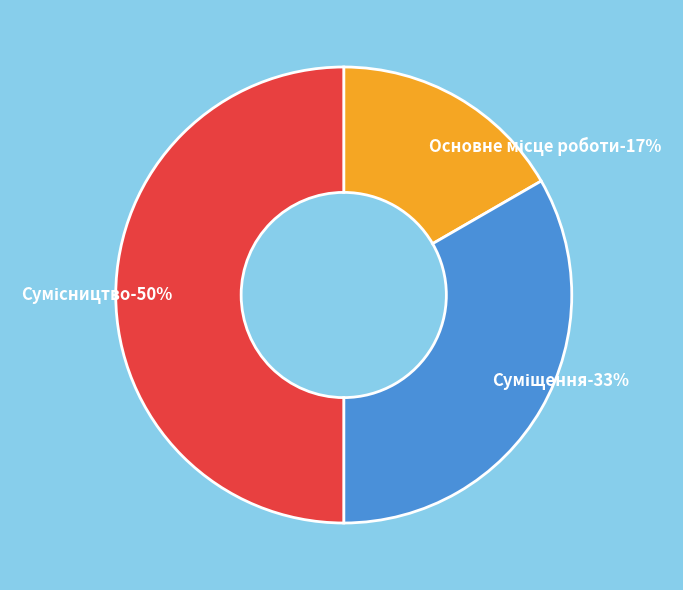

To the nearest percent, what percentage of the pie is Основне місце роботи?

17%